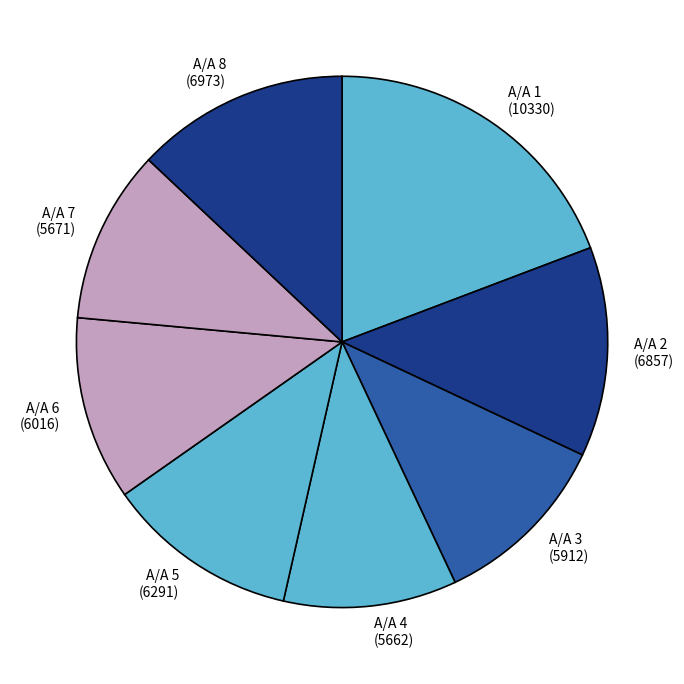

Combined, do Α/Α 1 (10330) and Α/Α 7 (5671) account for over 50%?

No